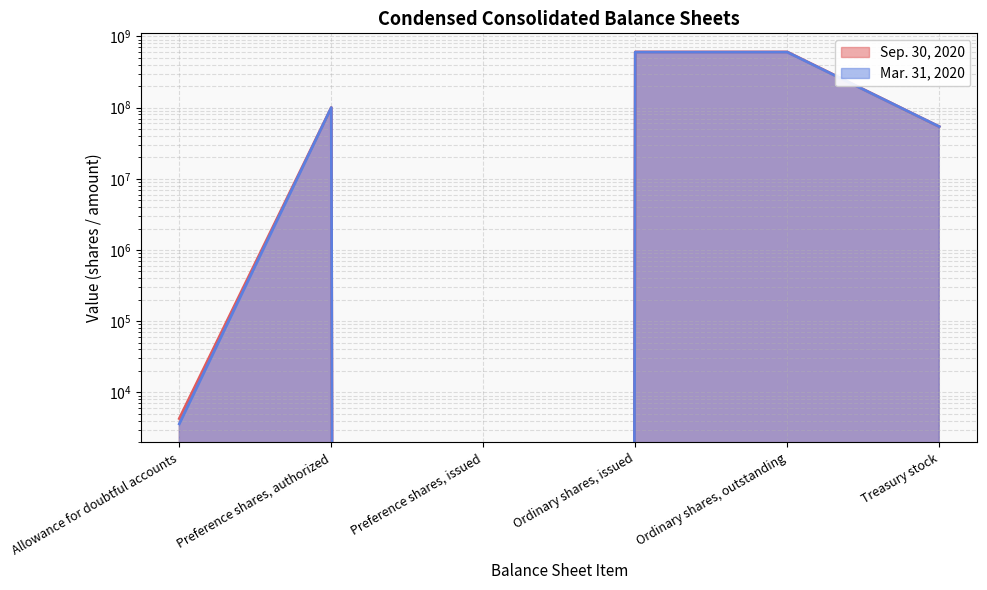

How many lines are shown in the chart?

2